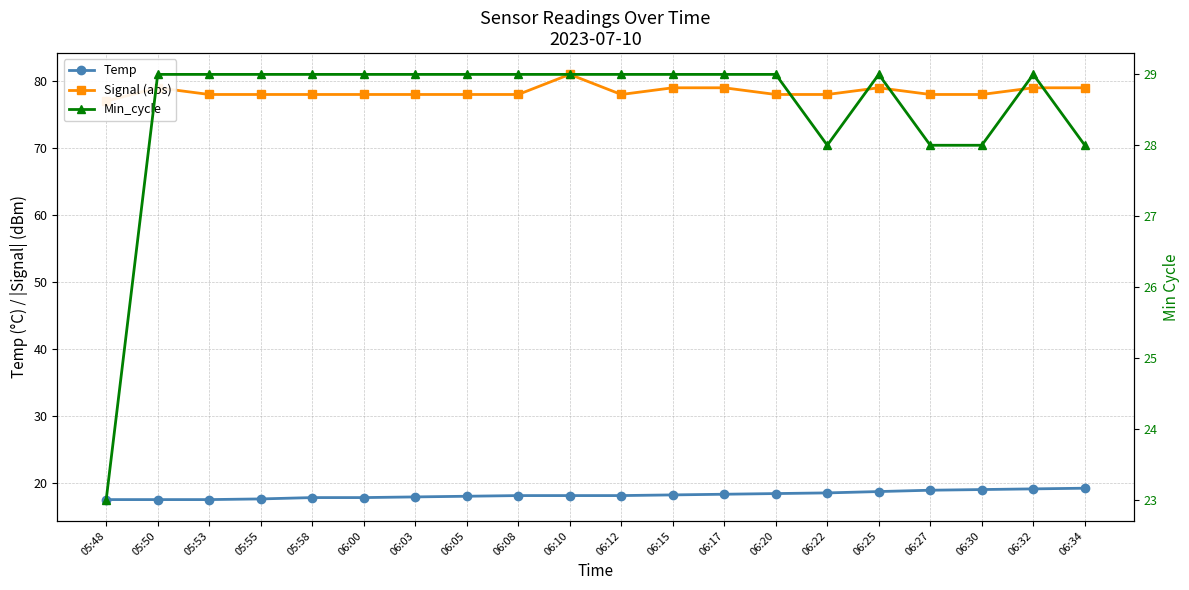

What is the sum of the Min_cycle values at 05:48 and 06:05?

52.0